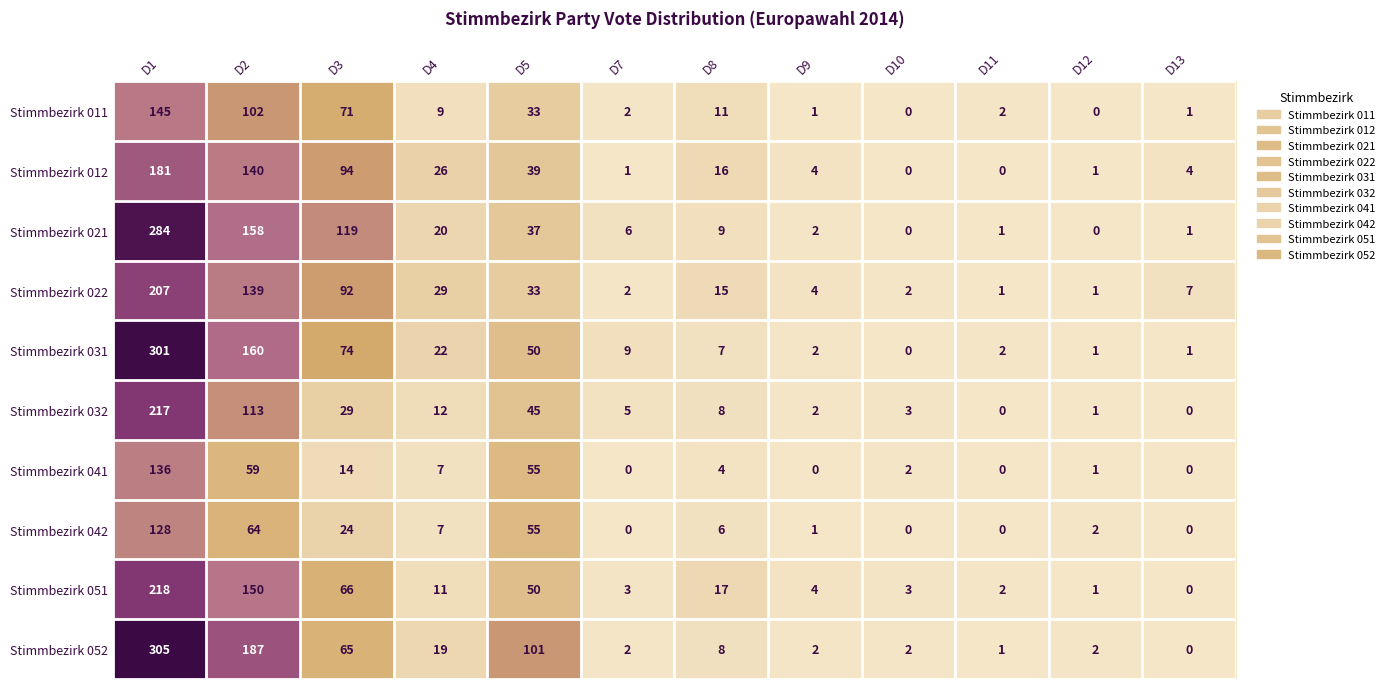

At which category does the chart reach its peak across all series?

D1